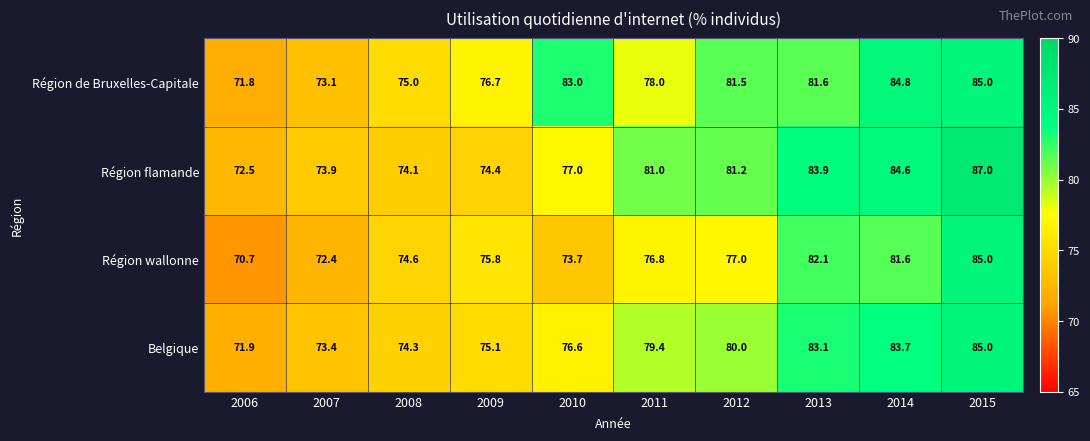

What is the total value across all series at 2008?

298.0